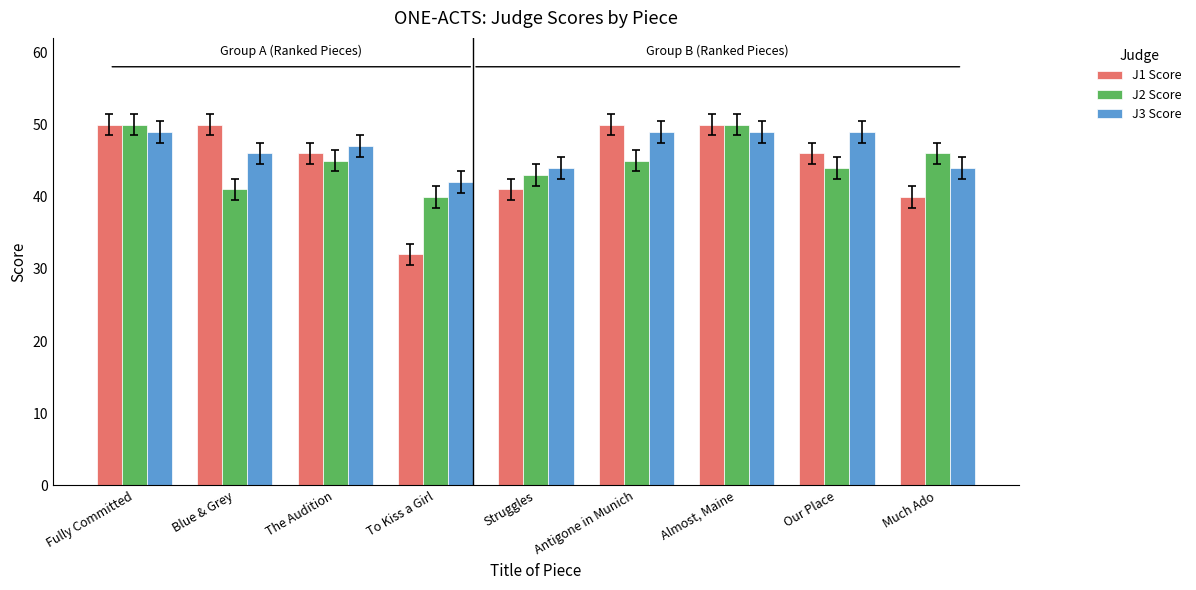

How many values in the J3 Score series are below 47?

4